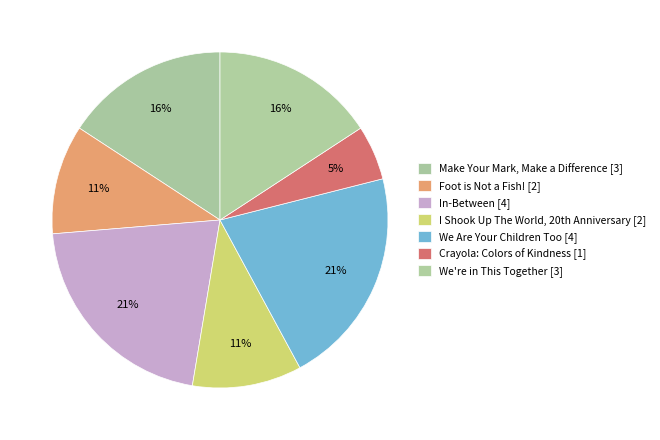

Is there a majority slice in this chart?

No